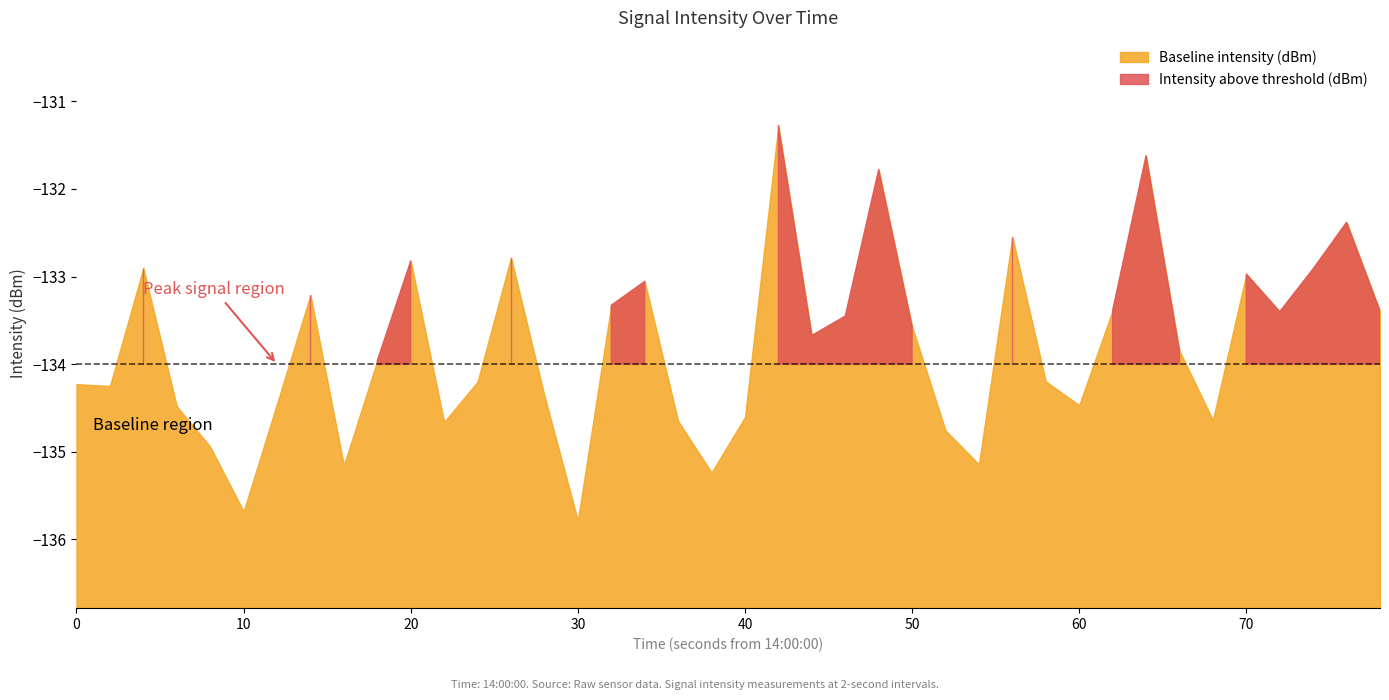

What is the value of the Intensity above threshold (dBm) point at the 14th from the left?

-132.8